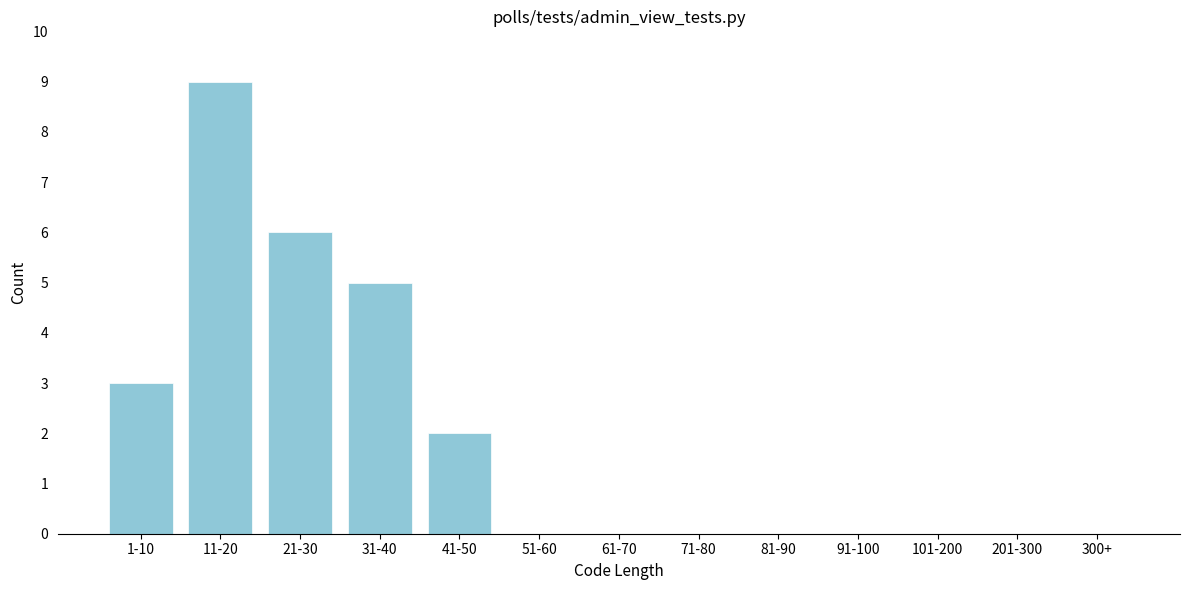

Reading left to right, what are all the values shown in this chart?

1-10=3	11-20=9	21-30=6	31-40=5	41-50=2	51-60=0	61-70=0	71-80=0	81-90=0	91-100=0	101-200=0	201-300=0	300+=0